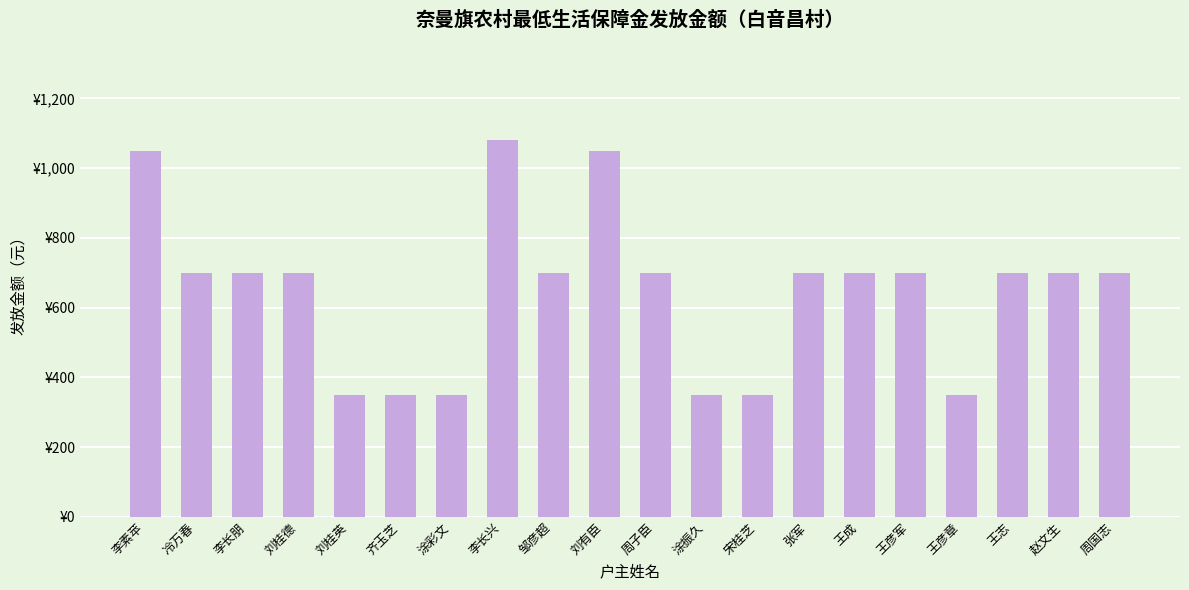

Does the chart contain any negative values?

No